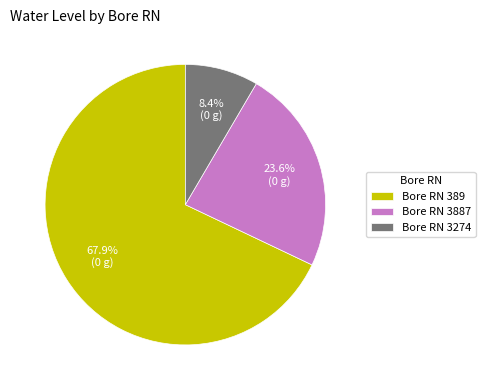

How much of the chart is everything except Bore RN 3887?

76.4%